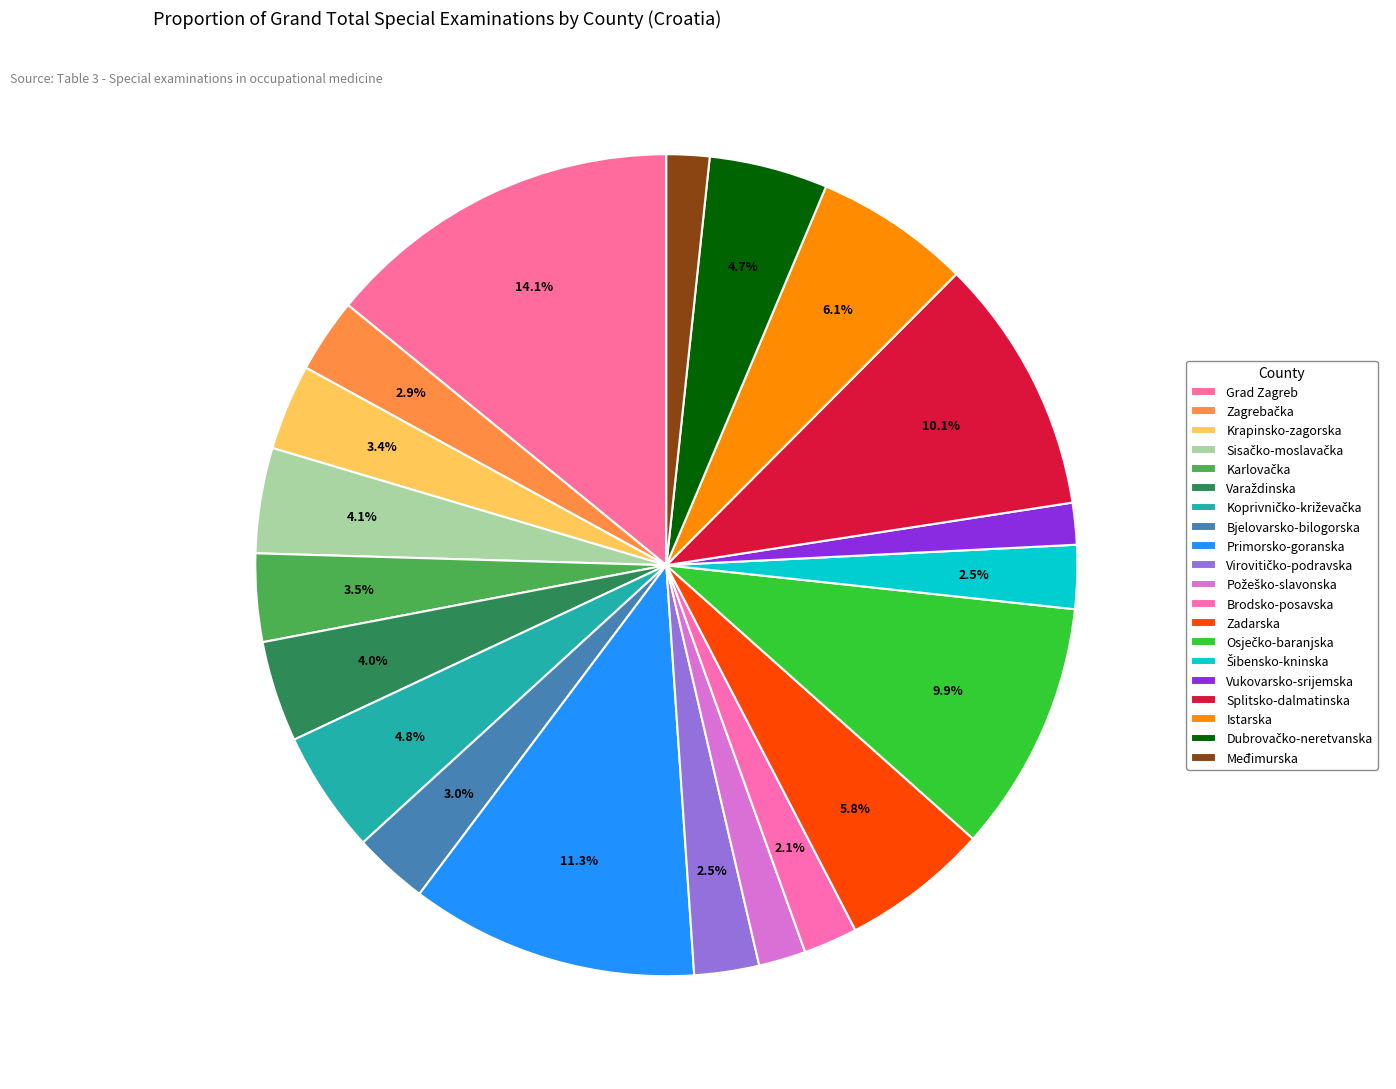

Is there a majority slice in this chart?

No